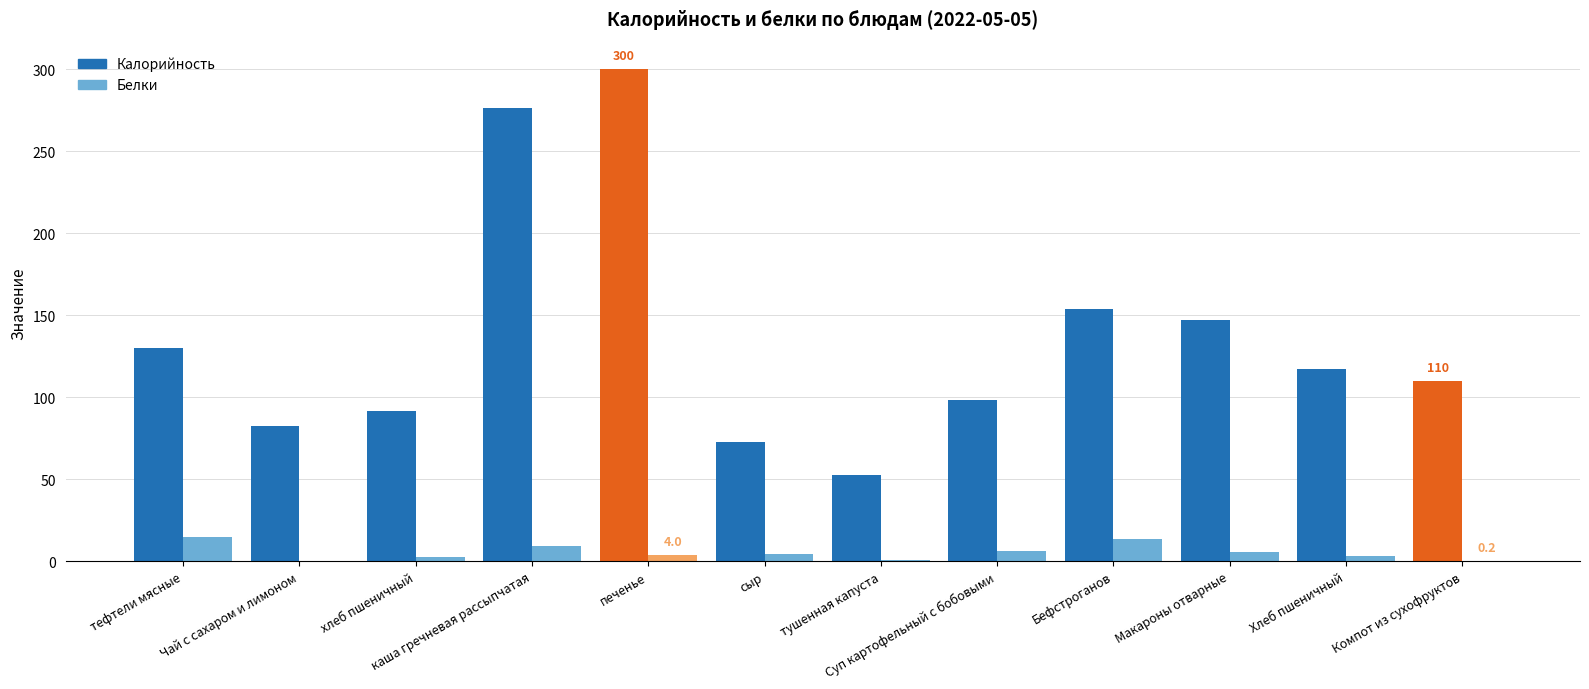

What is the sum of all Калорийность values?

1631.7